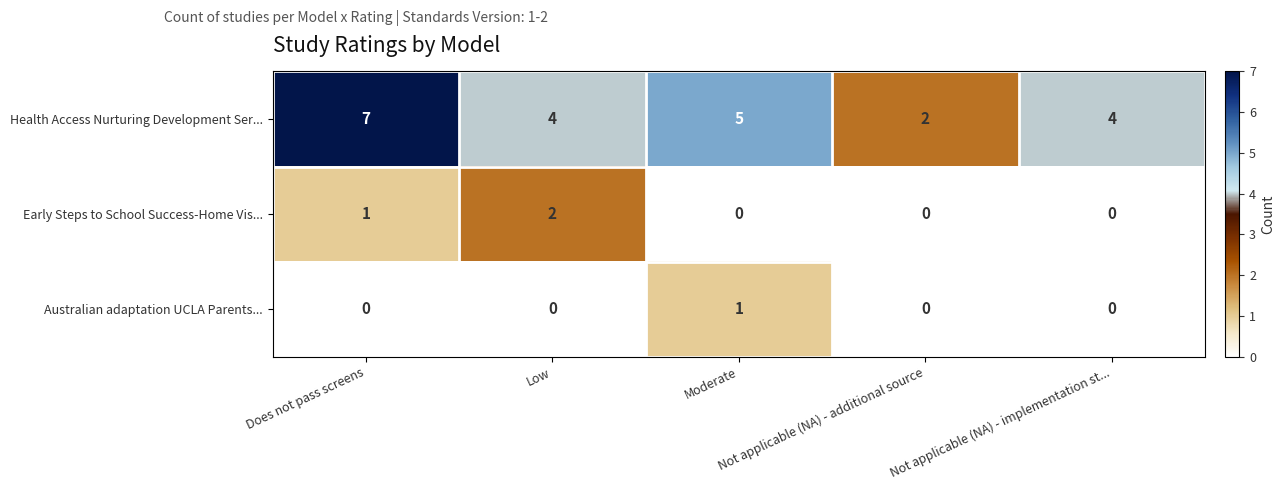

What is the maximum value shown in the chart?

7